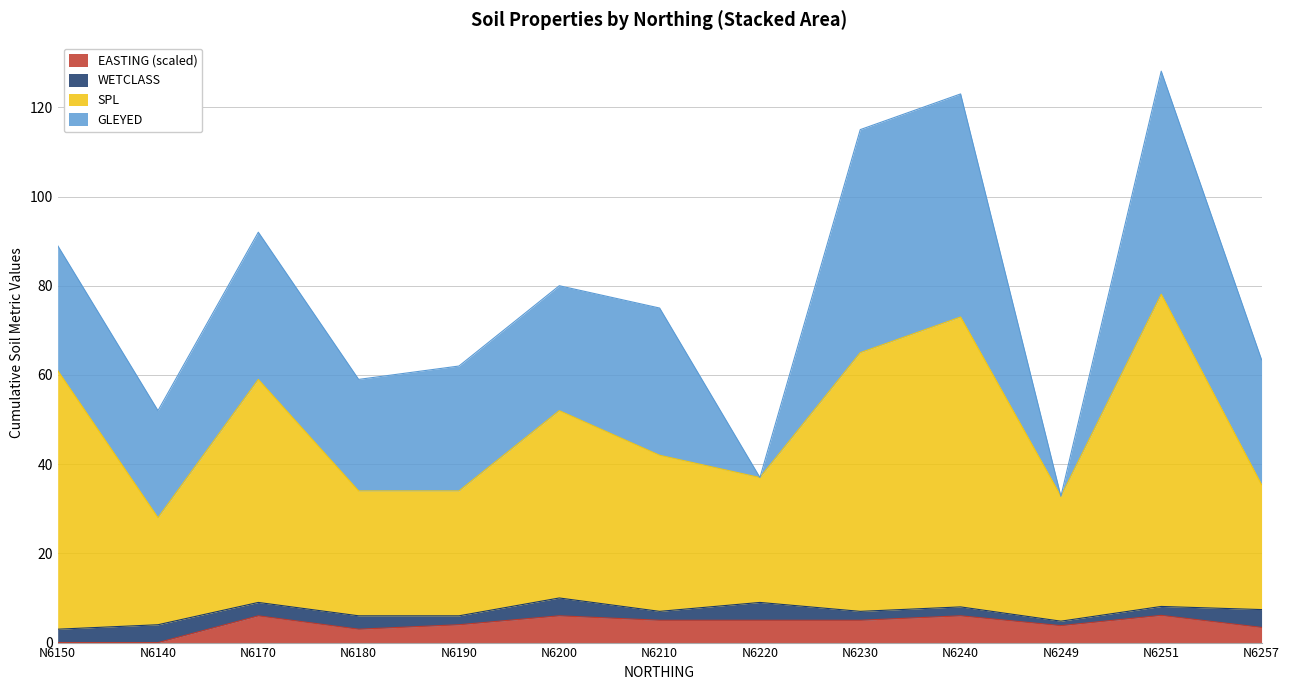

What is the total value across all series at N6150?

89.0